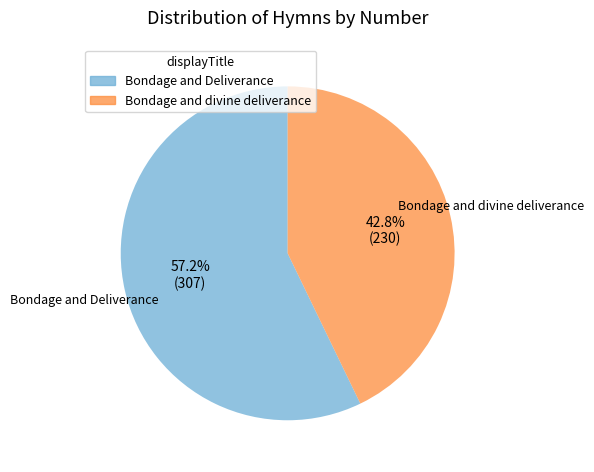

Is the sum of Bondage and Deliverance and Bondage and divine deliverance greater than half?

Yes